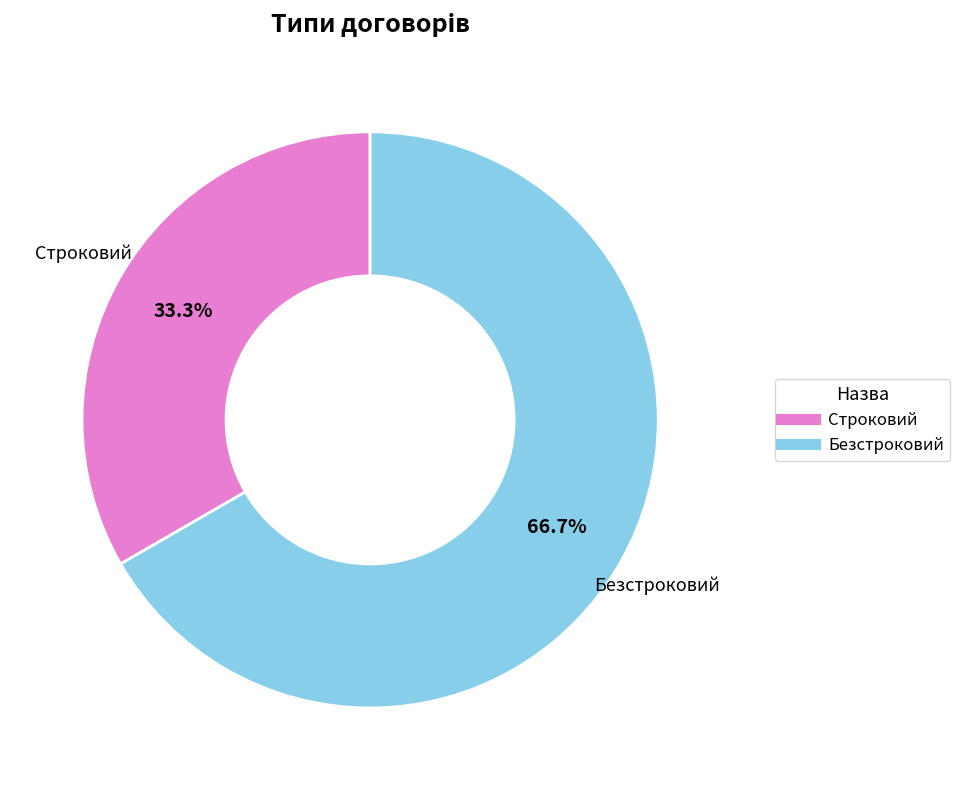

Which slice is the largest?

Безстроковий